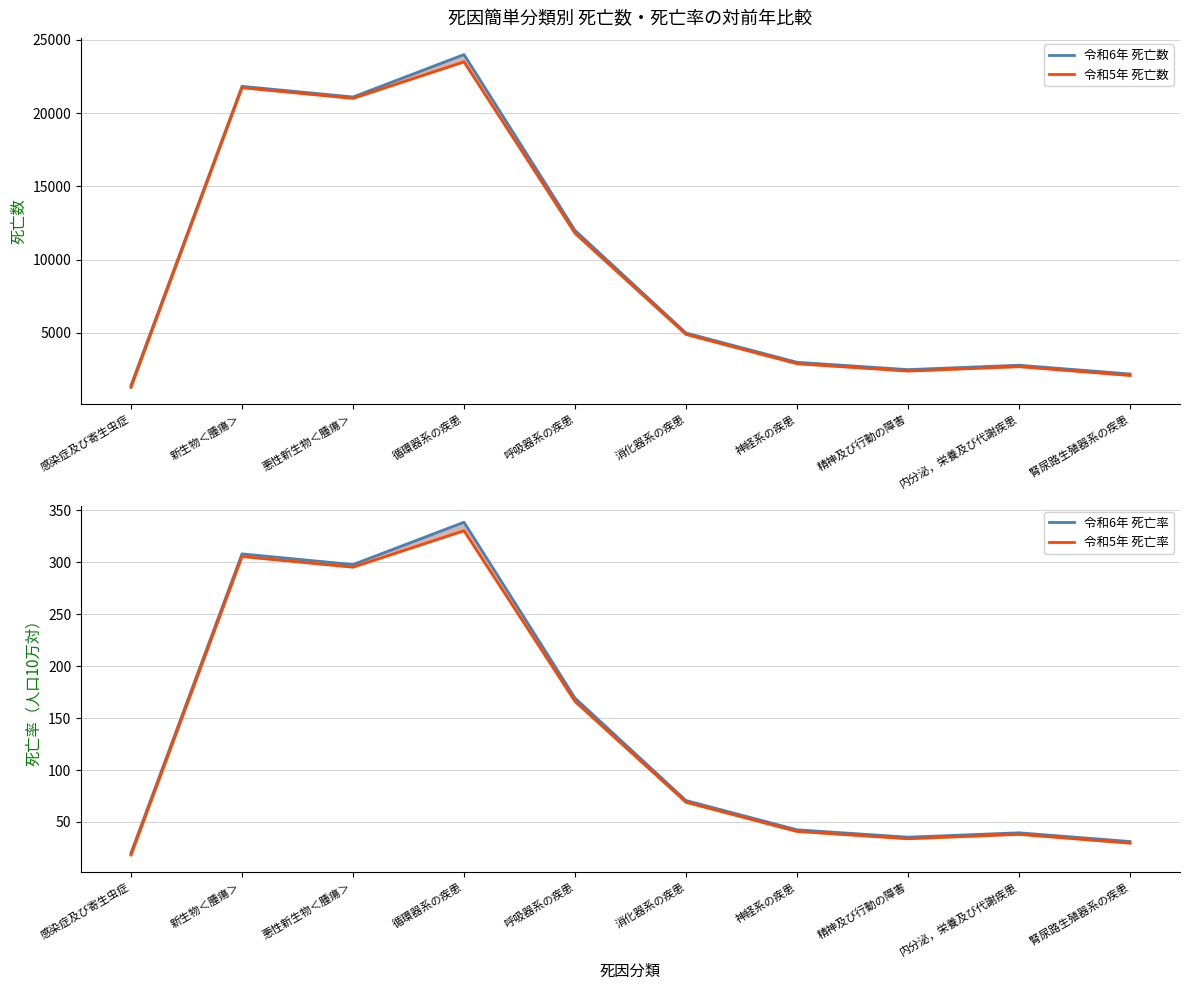

Rank the series at 新生物＜腫瘍＞ from highest to lowest value.

令和6年 死亡数, 令和5年 死亡数, 令和6年 死亡率, 令和5年 死亡率